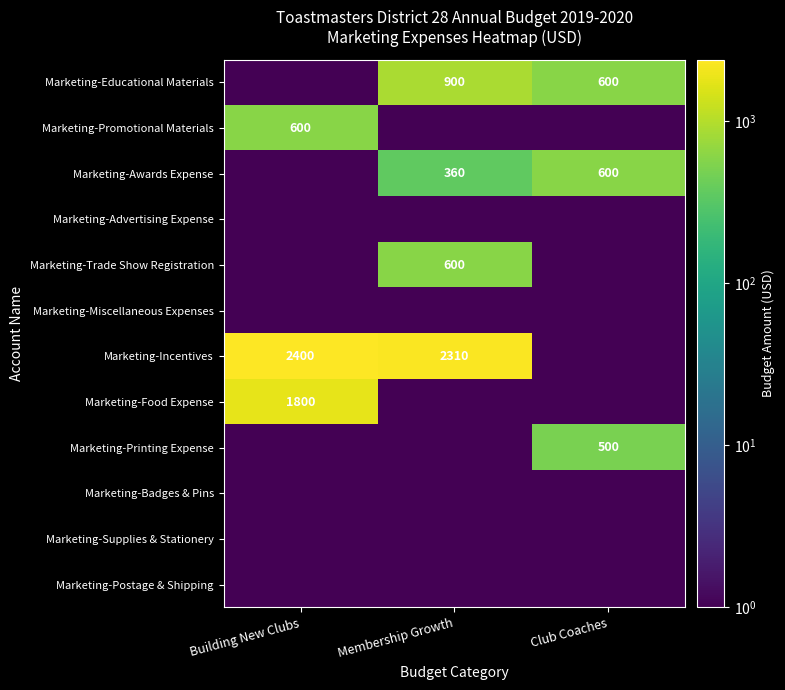

The value of Marketing-Awards Expense at Club Coaches is 600.0. True or false?

True